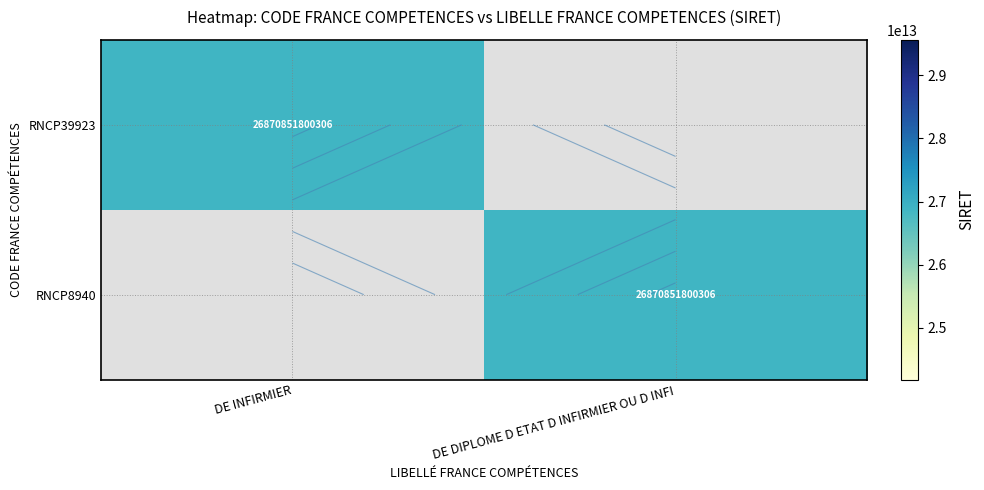

Which category has the lowest value in the RNCP39923 series?

DE DIPLOME D ETAT D INFIRMIER OU D INFI